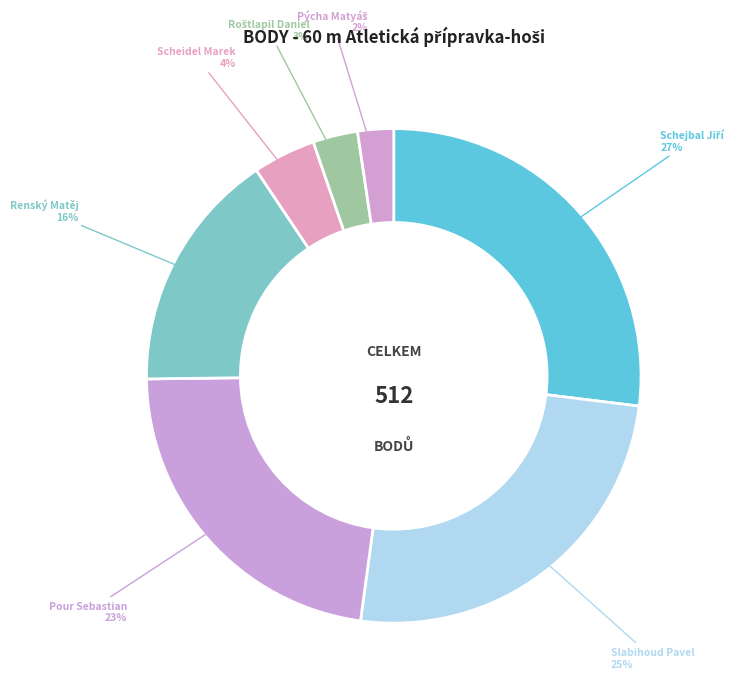

How many segments does this pie chart have?

7